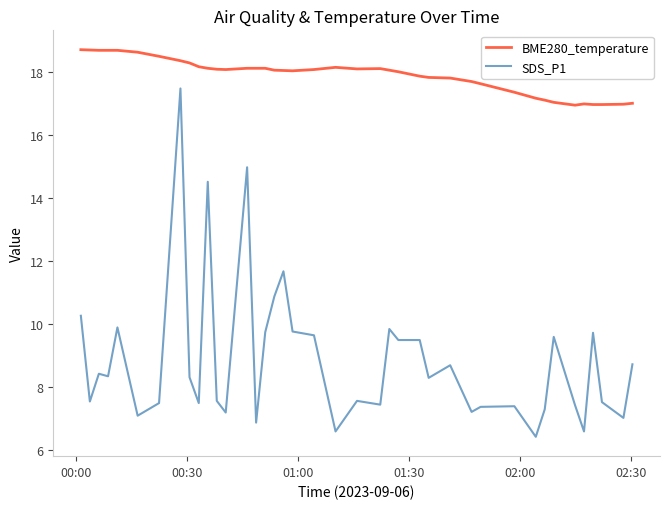

Which series has the largest total across all categories?

BME280_temperature